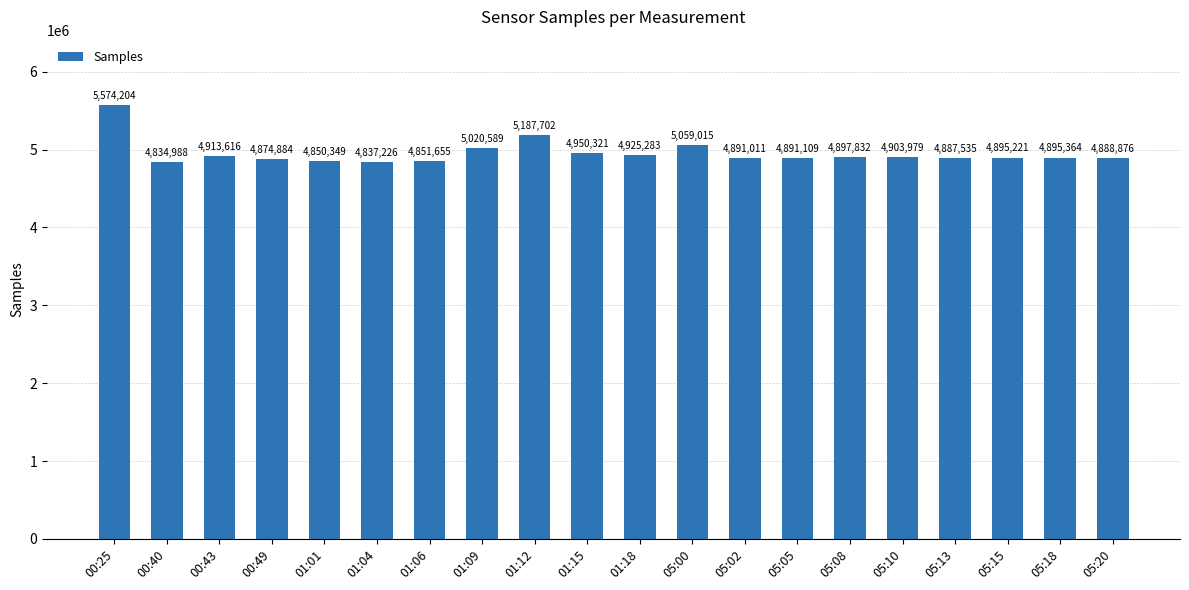

Which label corresponds to the smallest value in the chart?

00:40